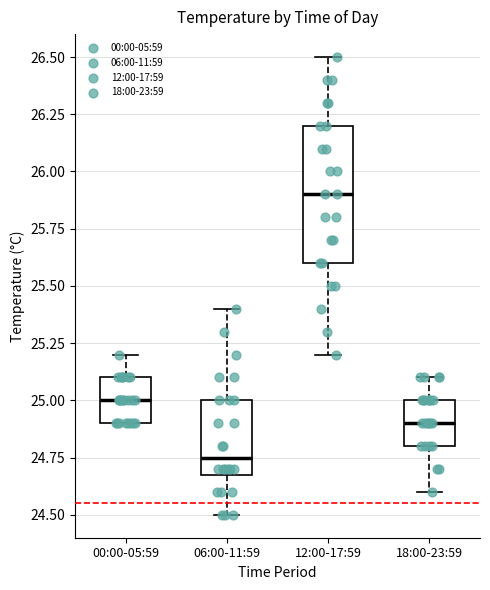

Which box's median line is the highest?

12:00-17:59